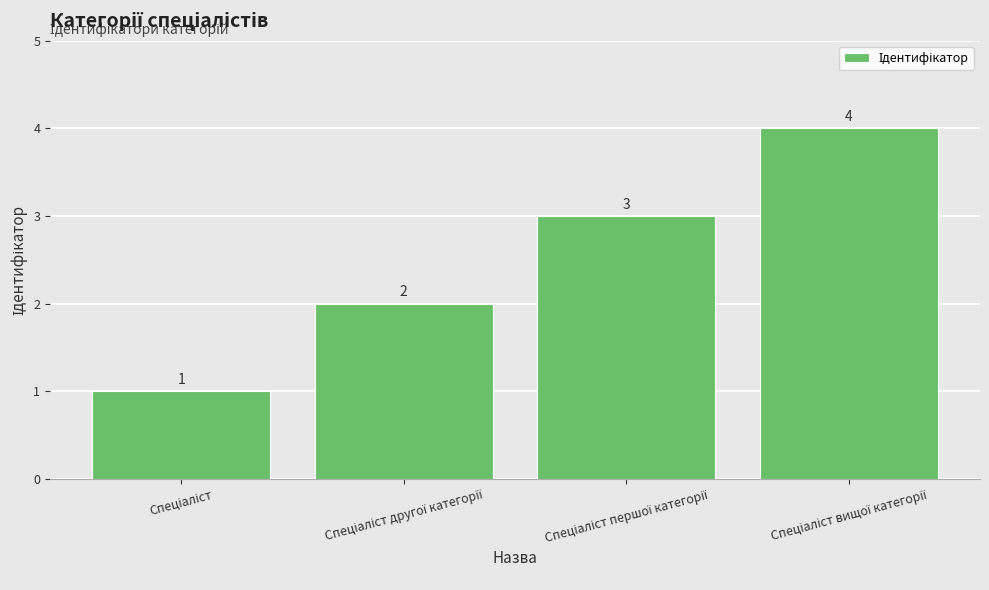

Count the values in the range 2 to 4.

3